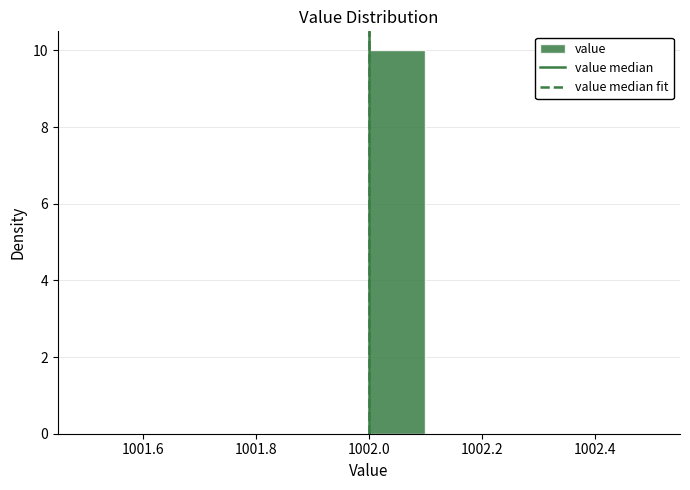

Which range on the x-axis has the tallest bar?

1002.0 to 1002.1